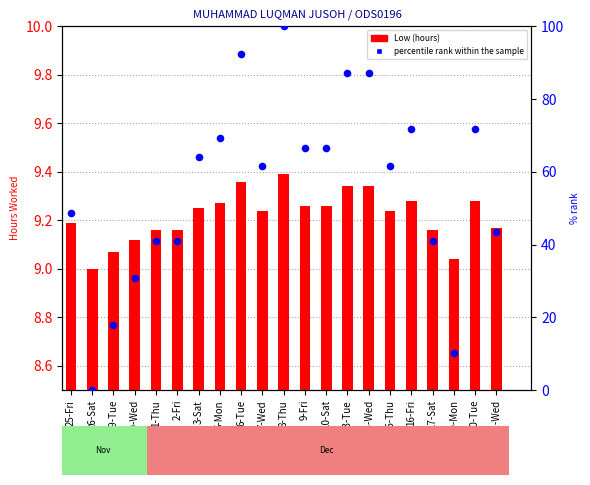

At which category is the sum across all series the highest?

8-Thu